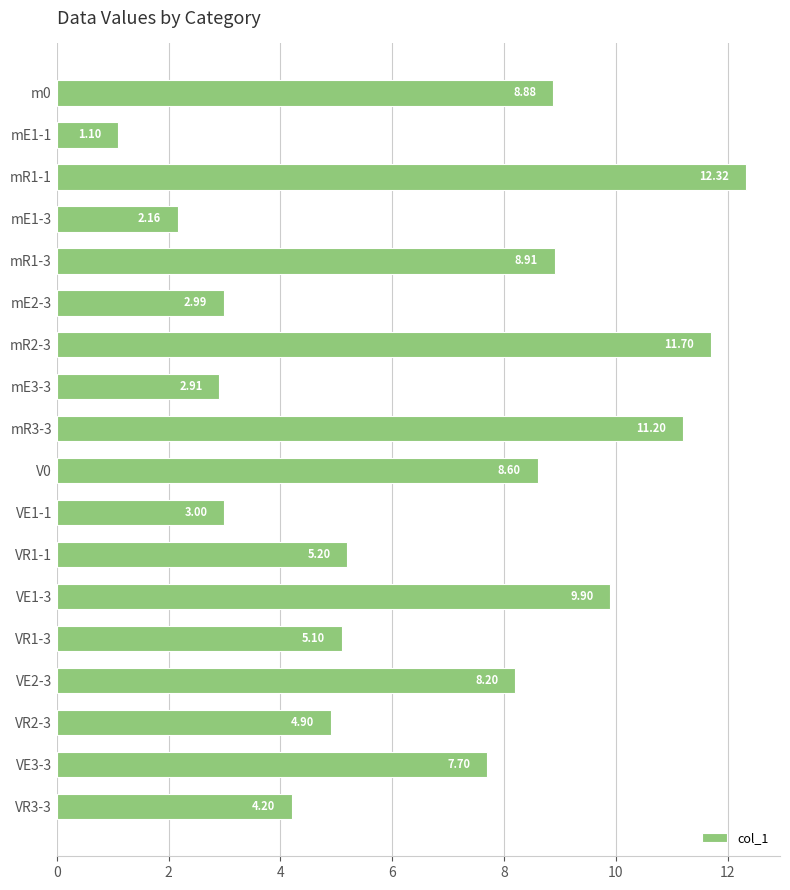

Are the bars grouped side by side (vs. stacked)?

No